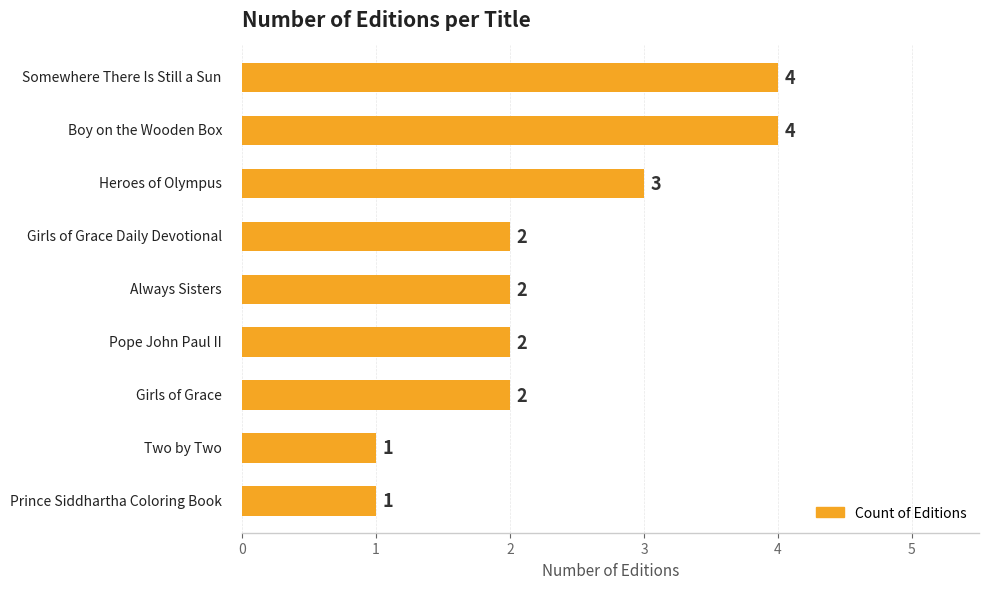

Does the chart contain stacked bars?

No